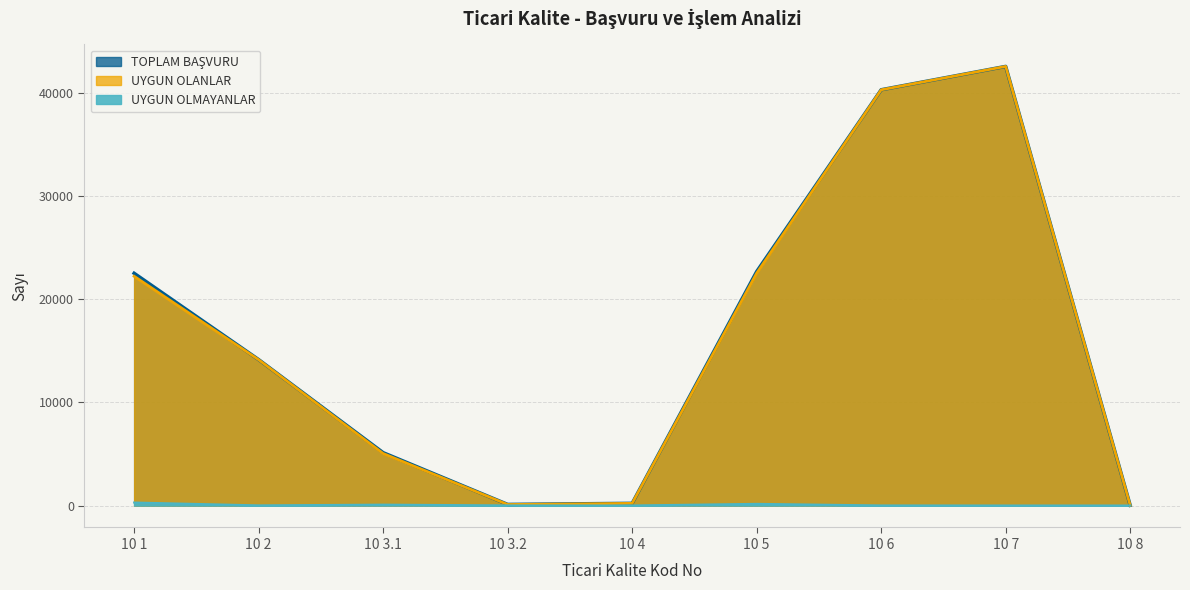

At which label is TOPLAM BAŞVURU closest to 21298?

10 1